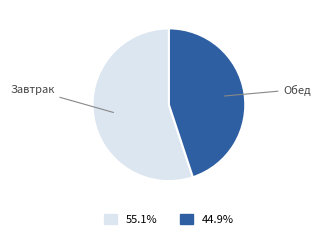

Is there any slice that represents more than half of the pie?

Yes